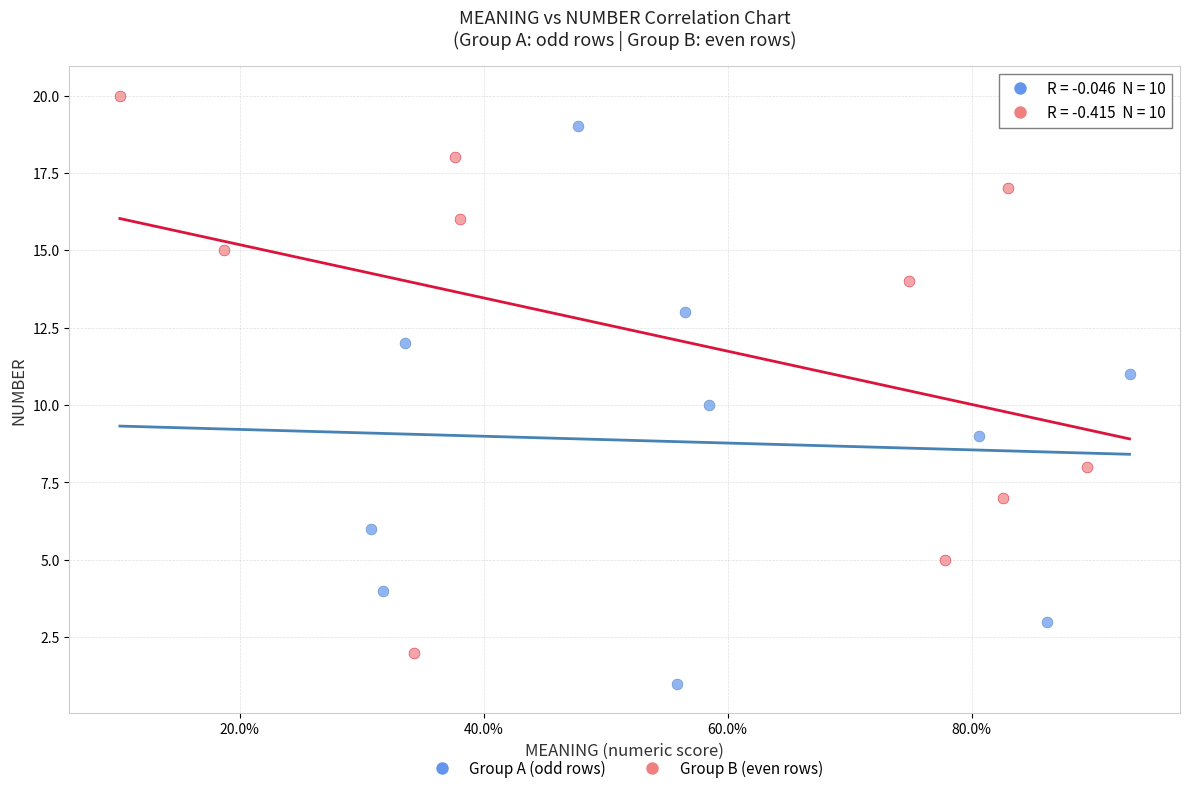

Which series reaches the minimum Y coordinate?

Group A (odd rows)